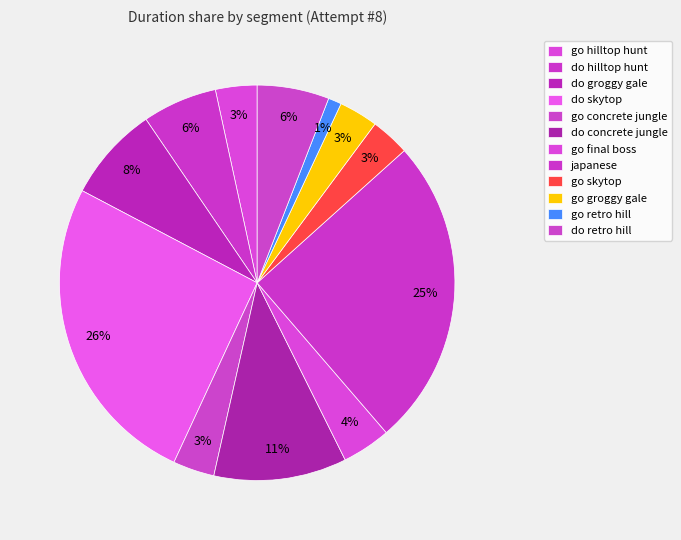

How many segments does this pie chart have?

12